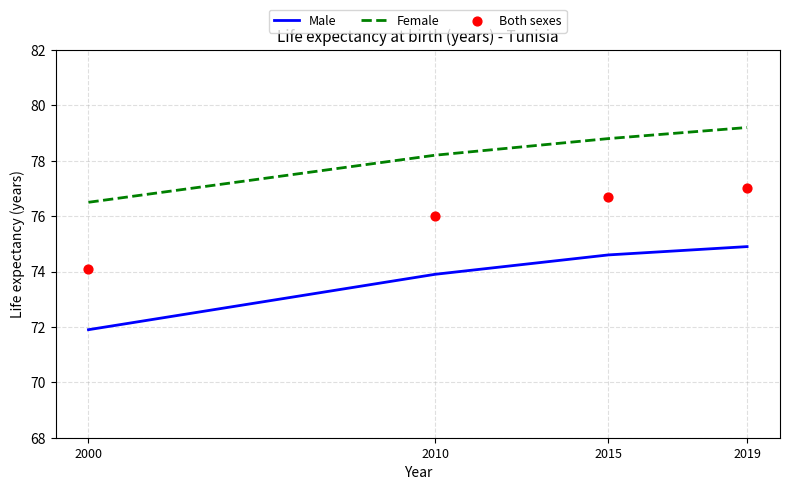

What are all the series names shown in the legend?

Male, Female, Both sexes